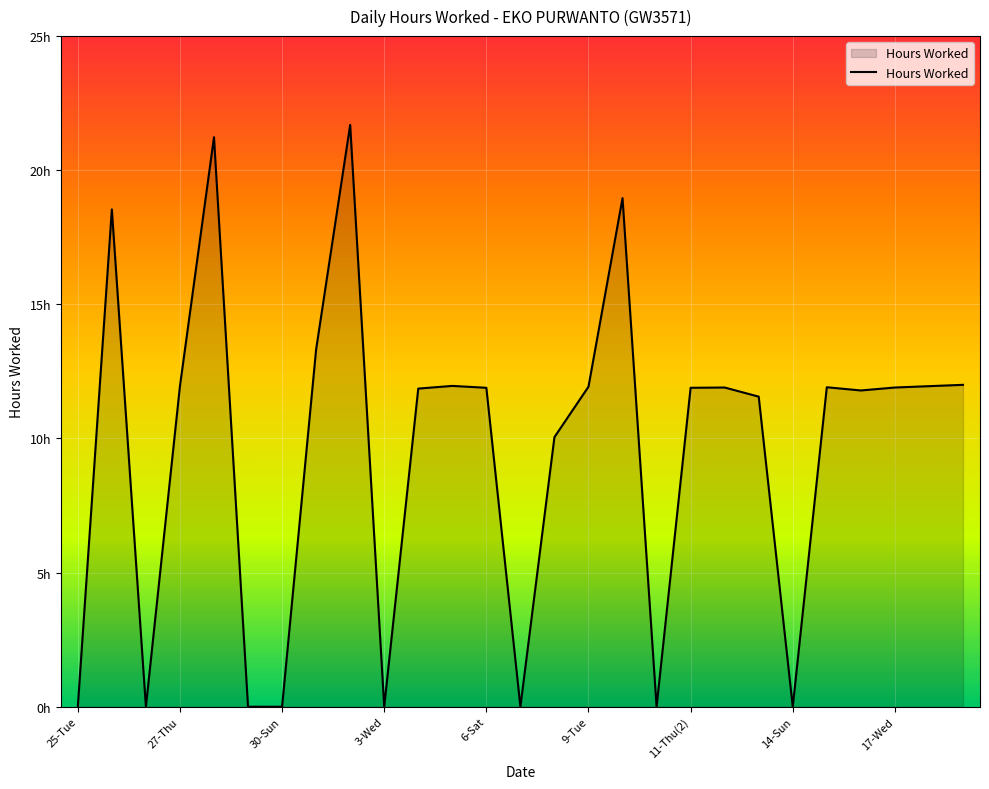

Is this an area chart (filled region under the line)?

Yes